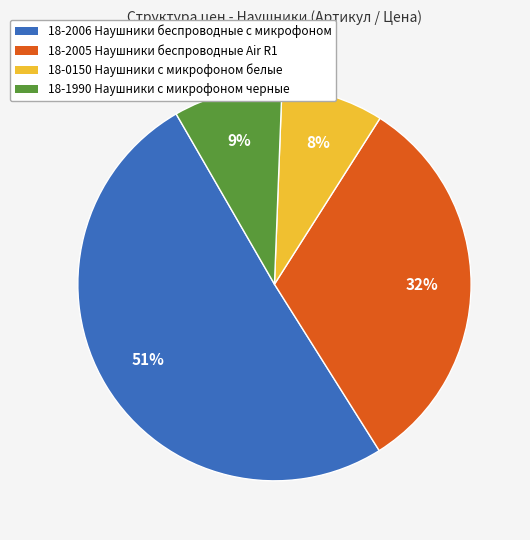

To the nearest percent, what is the average slice percentage?

25%